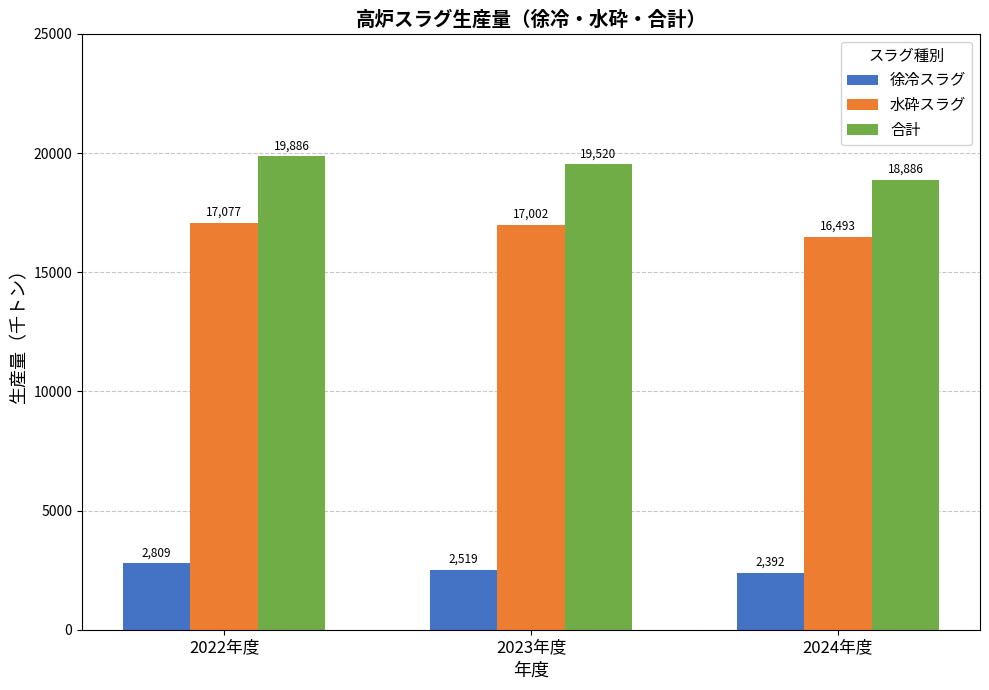

Between 2023年度 and 2024年度, which series saw the biggest shift?

合計